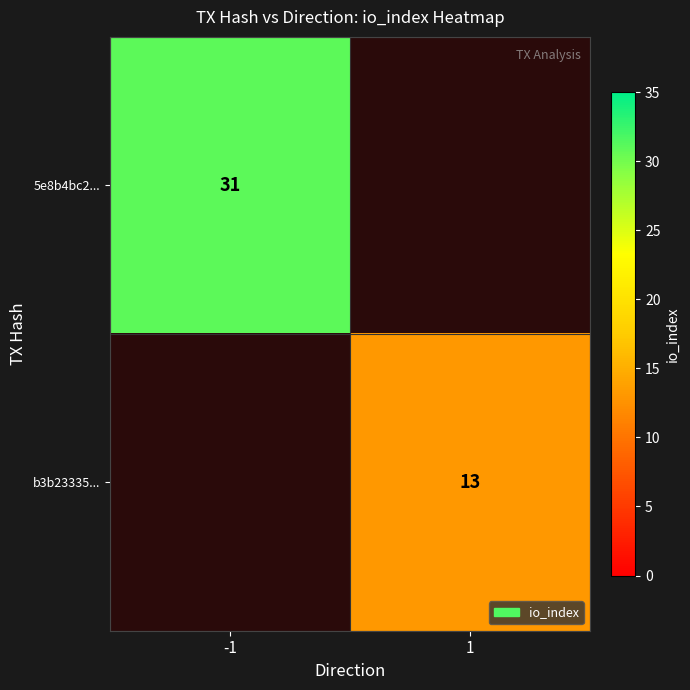

Is it true that 5e8b4bc2... equals 31 at -1?

True